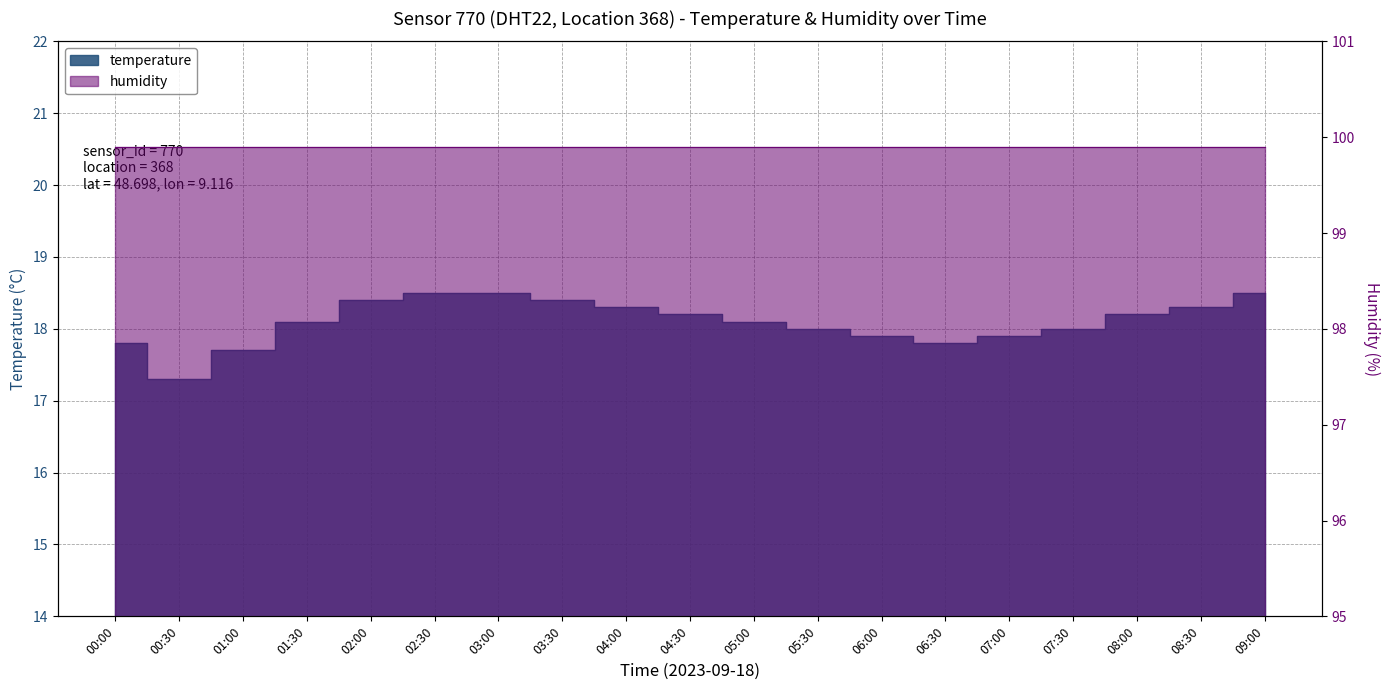

The value at 05:30 is 18.0. True or false?

True